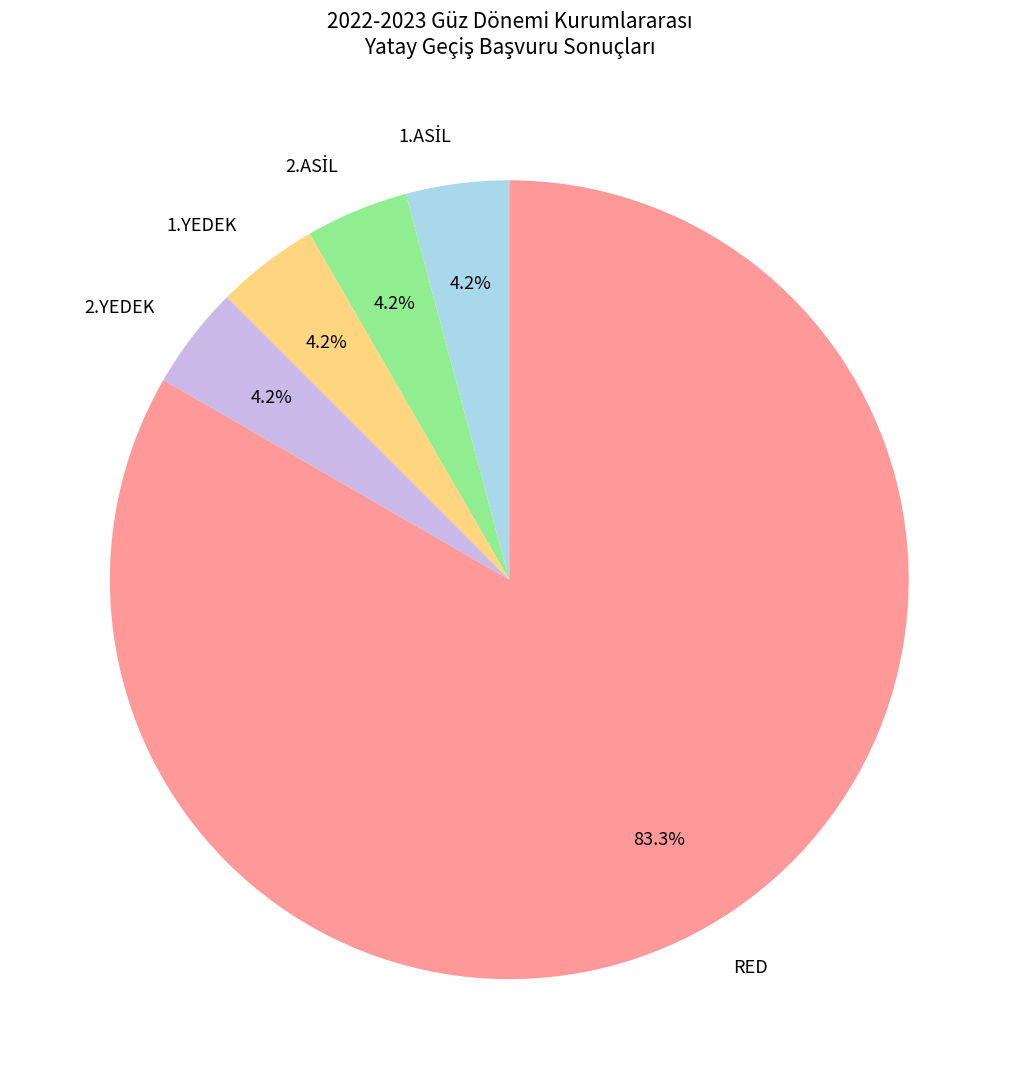

Which category has the biggest portion of the pie?

RED